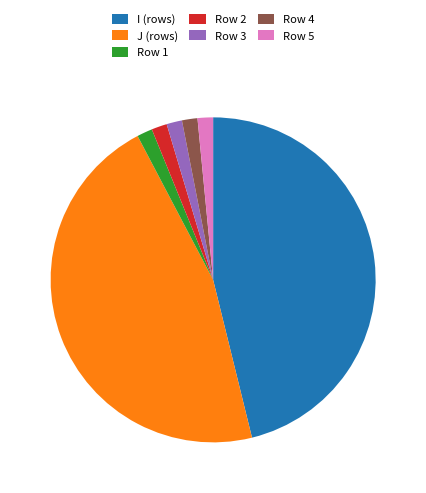

Between Row 2 and I (rows), which is larger?

I (rows)